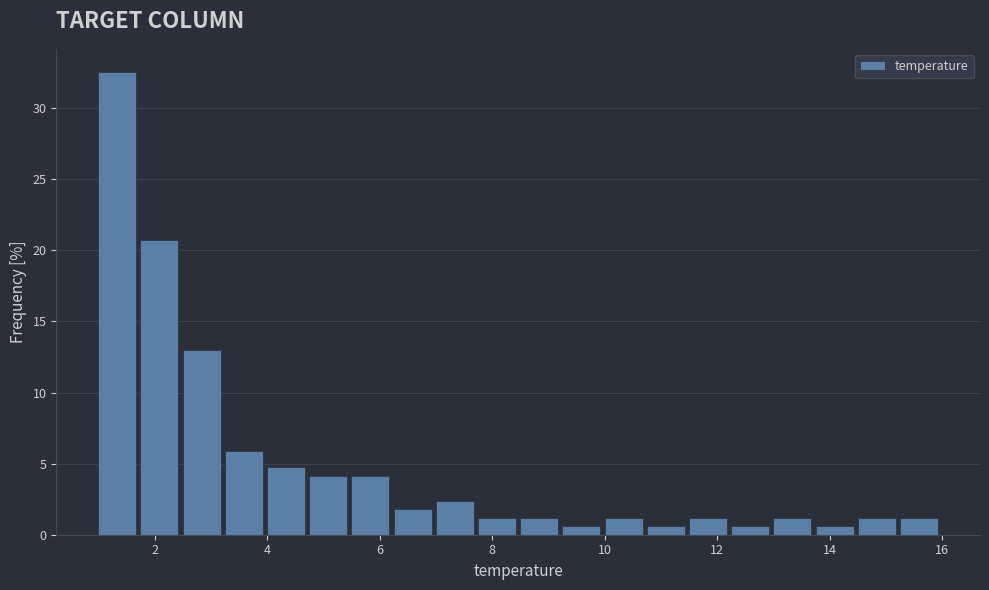

Read against the x-axis, roughly where is the centre of the tallest bar?

1.4